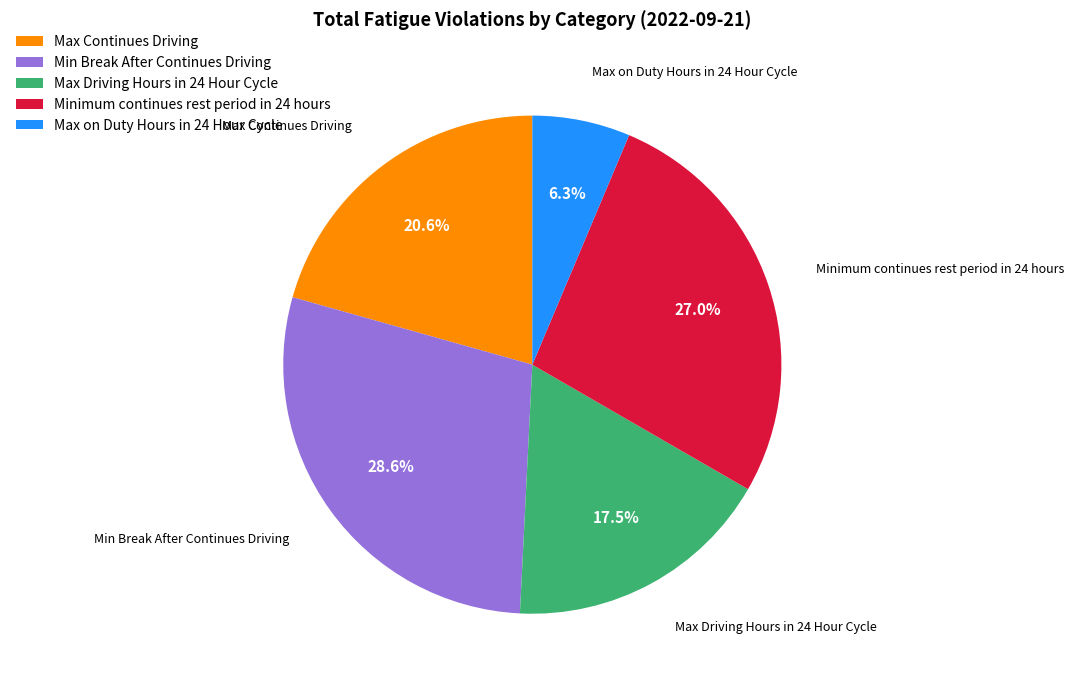

To the nearest percent, what is the difference between the largest and smallest slice percentages?

22%